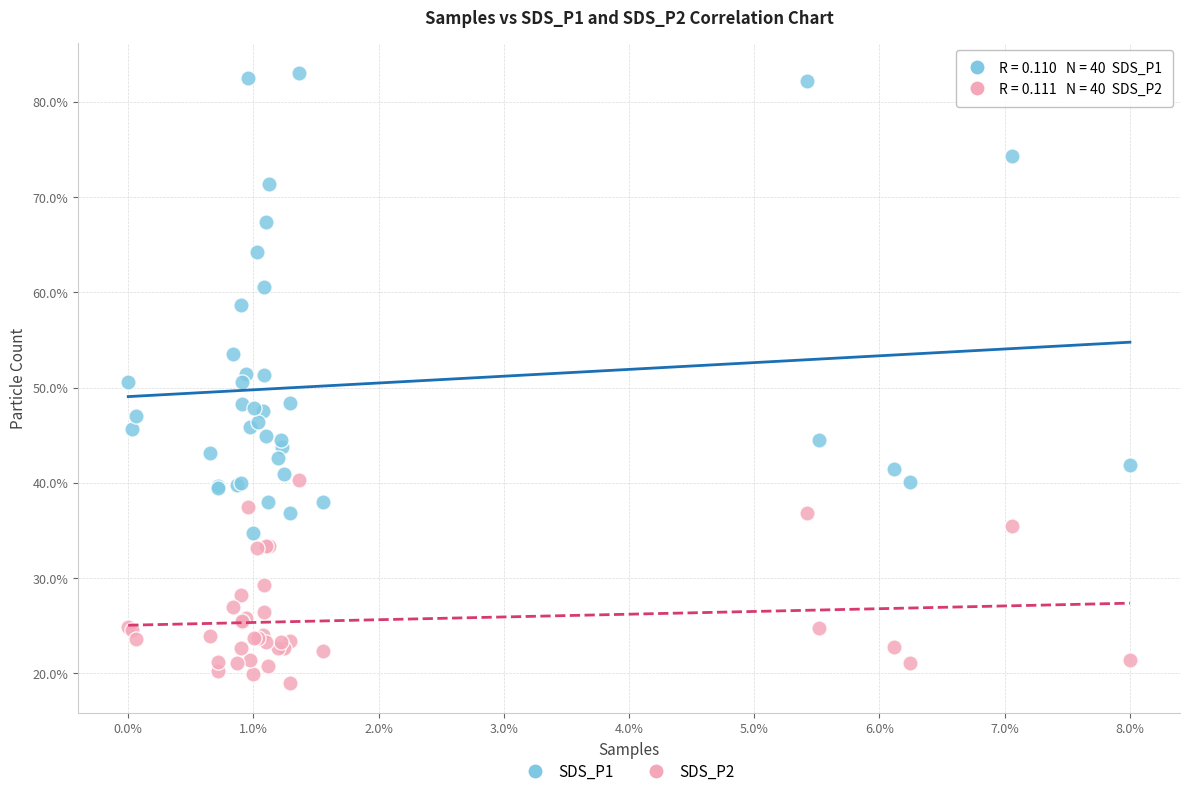

What are all the series names shown in the legend?

SDS_P1, SDS_P2